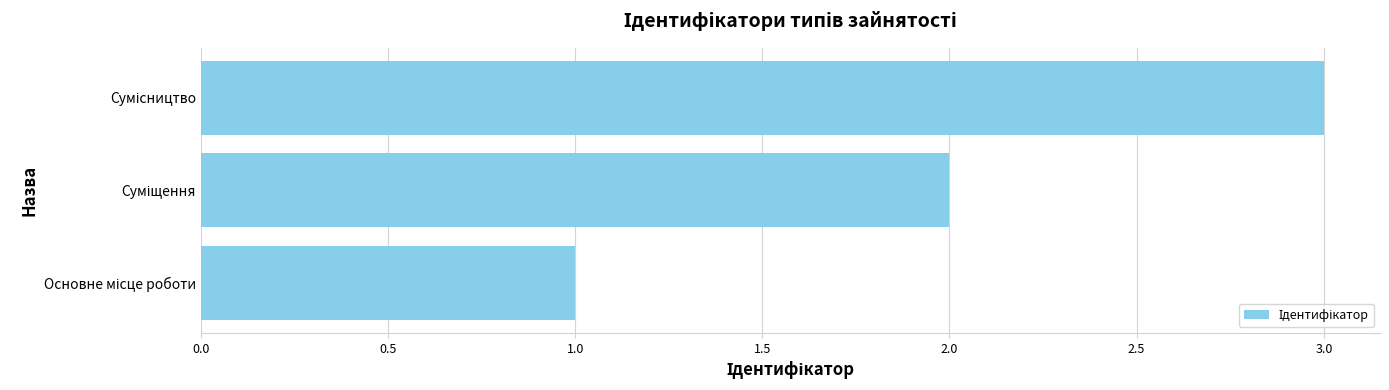

What is the sum of all values?

6